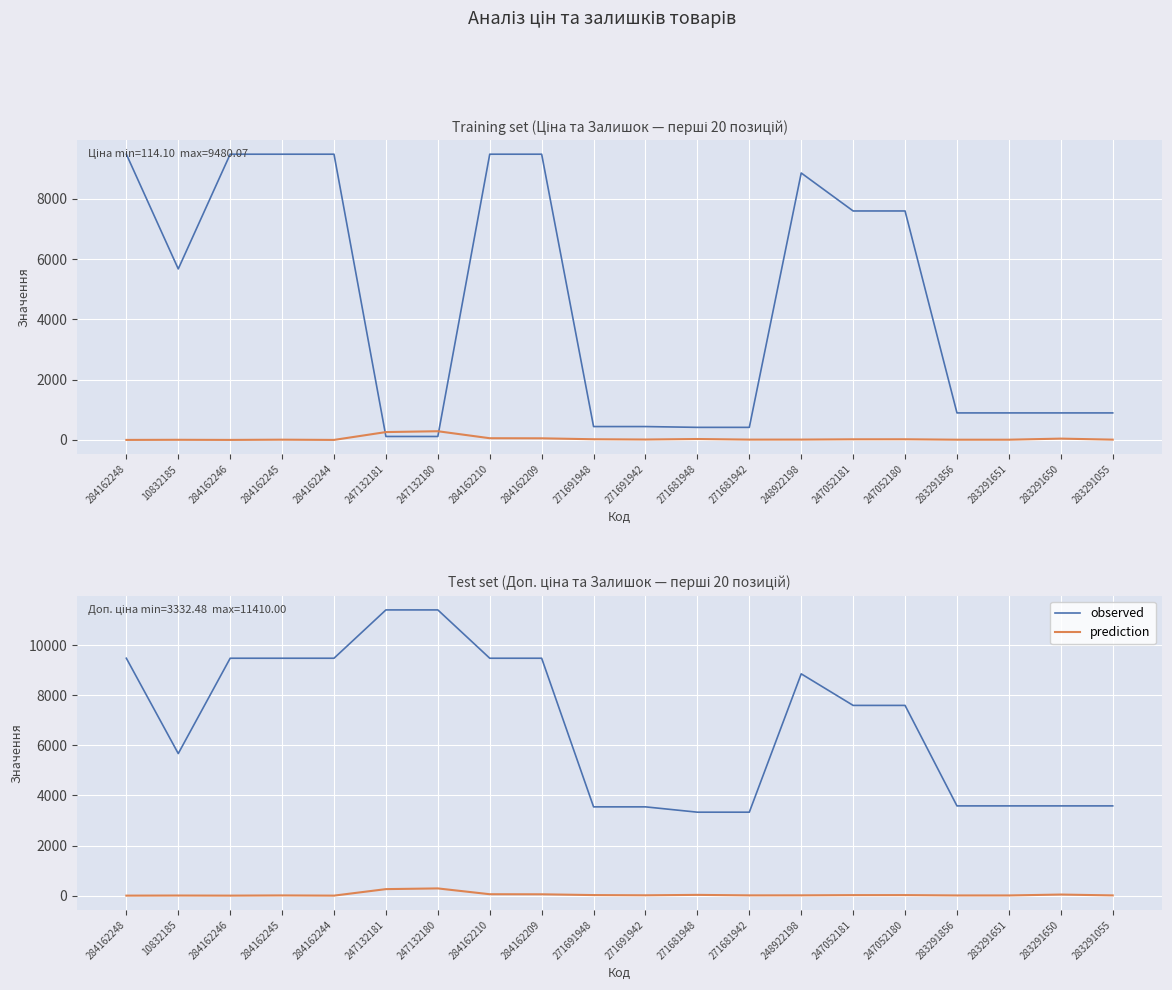

What is the maximum value for Доп. ціна?

11410.0